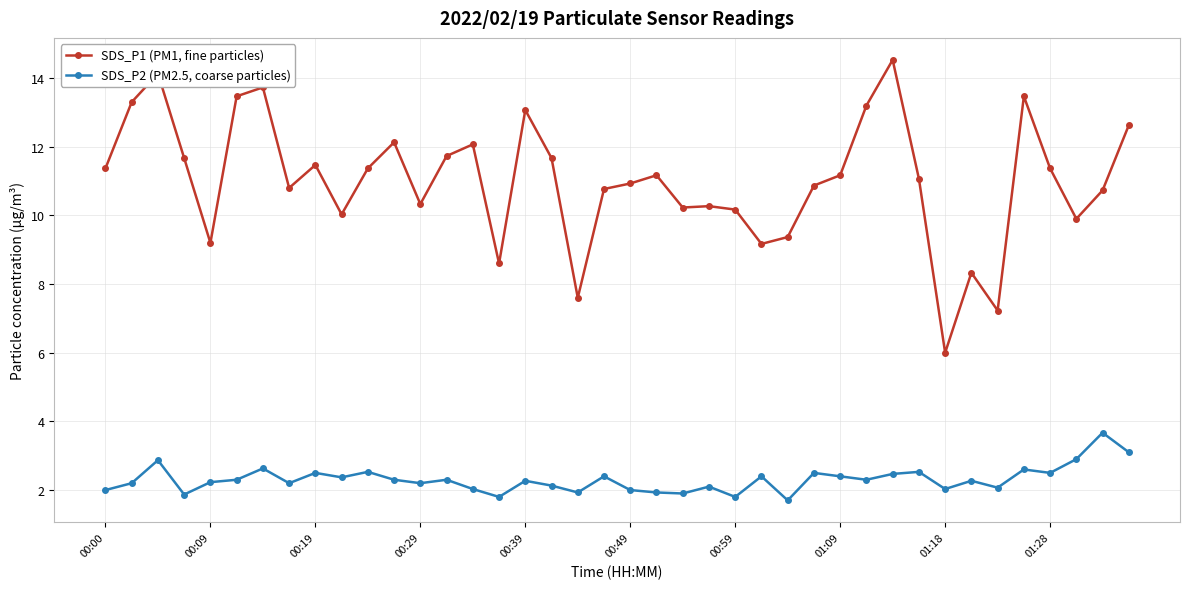

How many values in the SDS_P1 (PM1, fine particles) series are below 11?

19